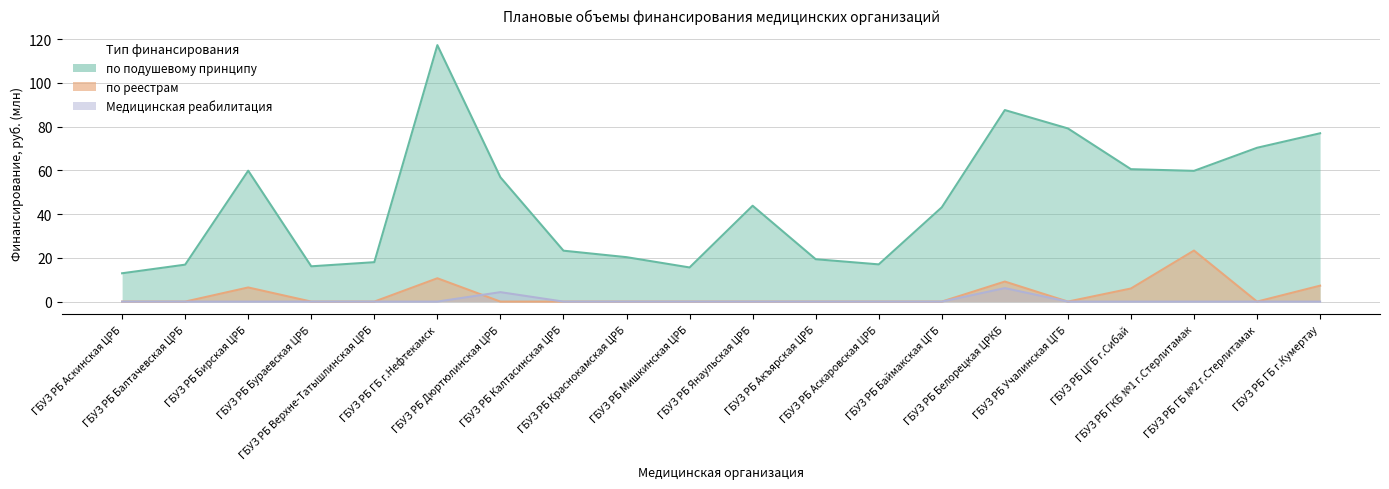

At which category does the chart reach its minimum across all series?

ГБУЗ РБ Аскинская ЦРБ